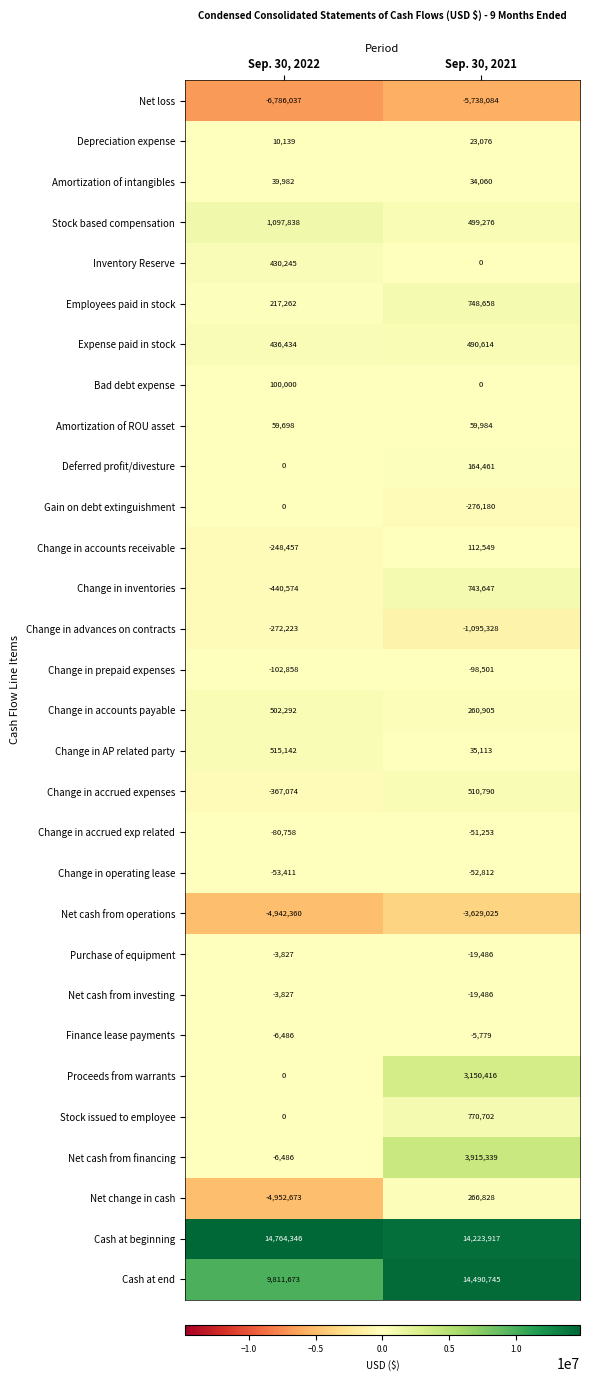

The value of Expense paid in stock at Sep. 30, 2021 is 313511. True or false?

False